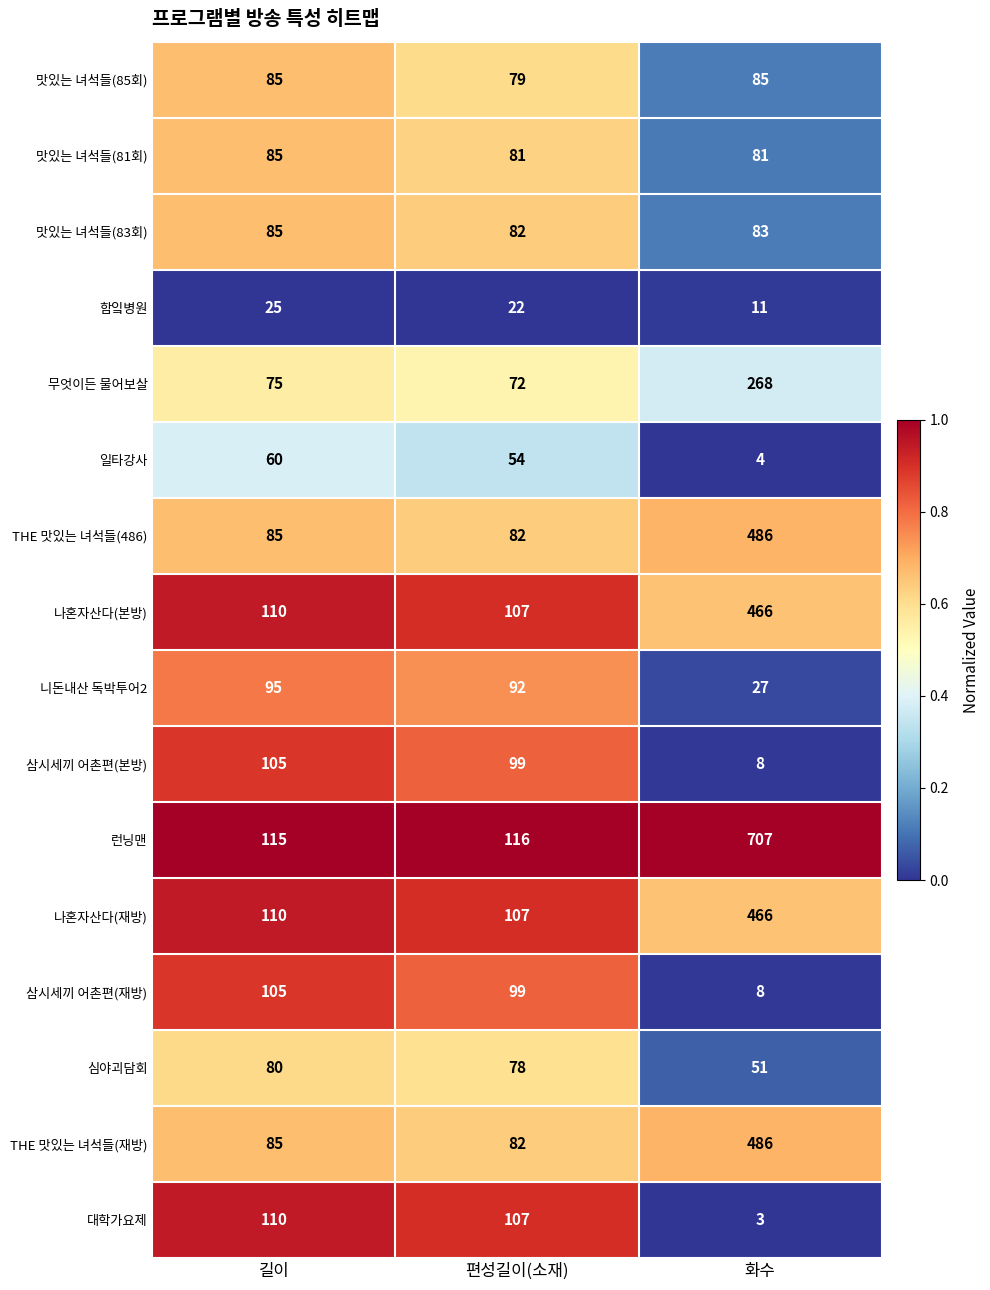

What is the sum of the 맛있는 녀석들(83회) values at 길이 and 화수?

168